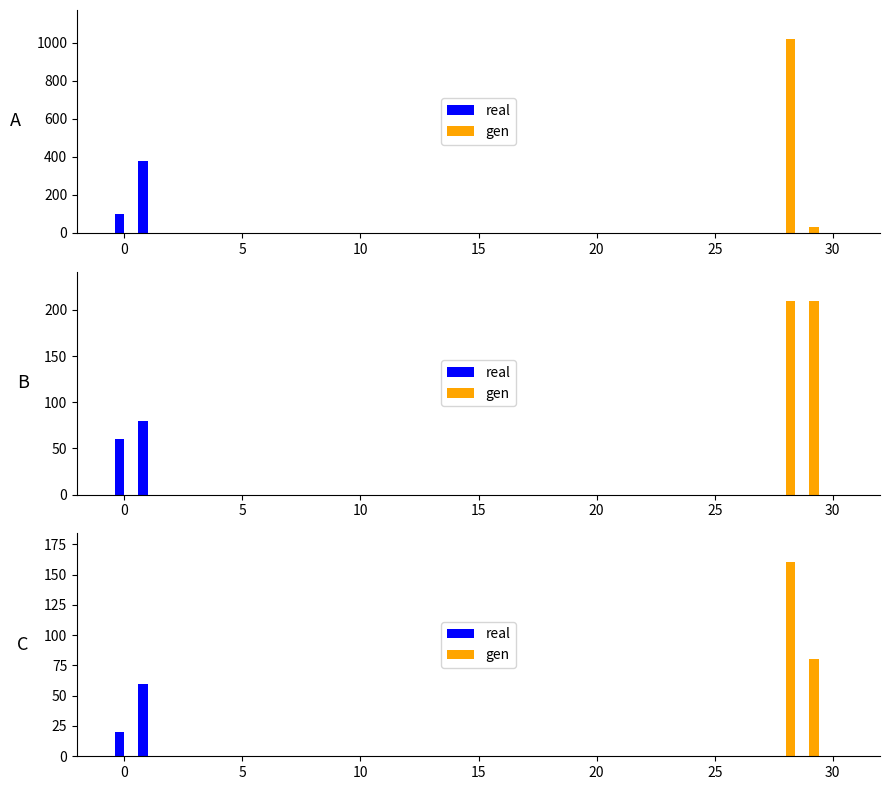

Which series has the largest total across all categories?

gen